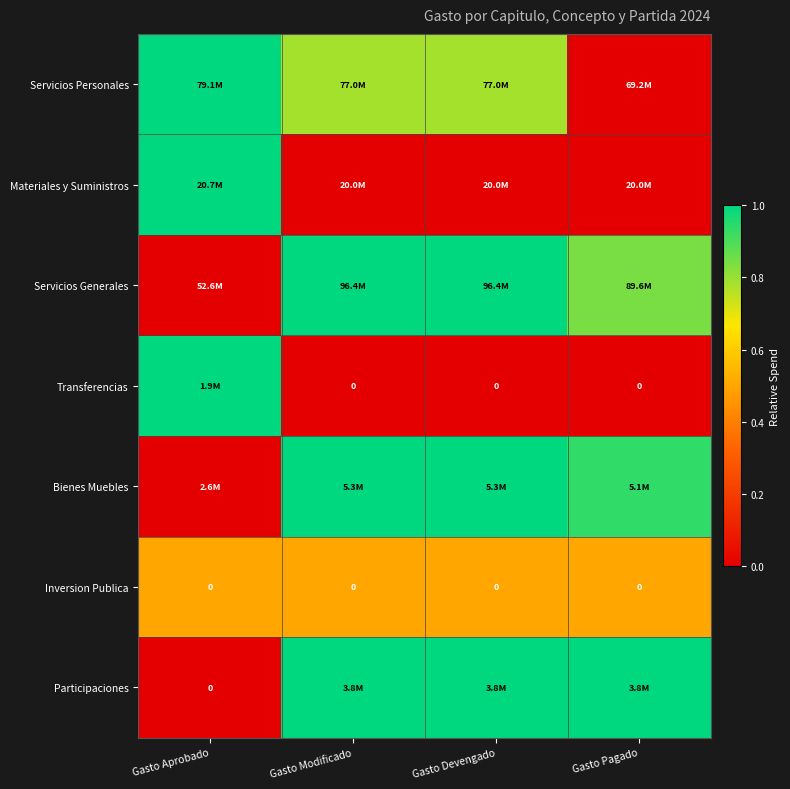

At how many categories does at least one series exceed 0?

4